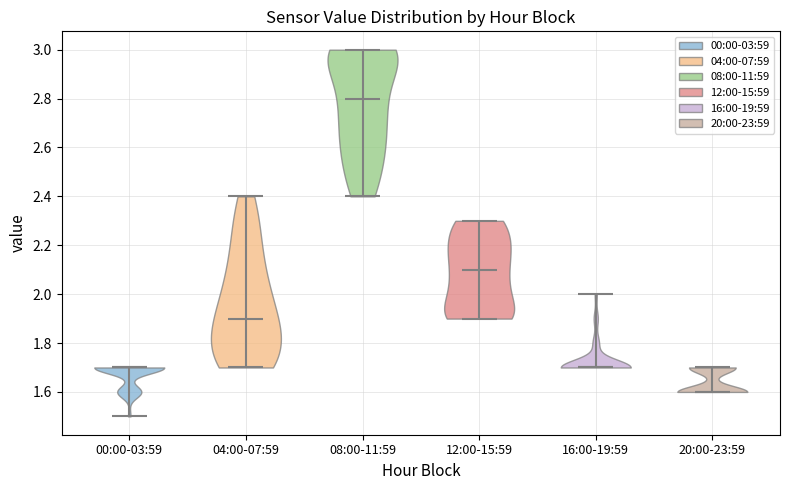

Reading left to right, read every violin against the y-axis: where its median line is, and the lowest and highest points it reaches. The values are not printed on the chart, so give them approximately, as read against the axis.

00:00-03:59: median line 1.7, lowest point 1.5, highest point 1.7
04:00-07:59: median line 1.9, lowest point 1.7, highest point 2.4
08:00-11:59: median line 2.8, lowest point 2.4, highest point 3.0
12:00-15:59: median line 2.1, lowest point 1.9, highest point 2.3
16:00-19:59: median line 1.7, lowest point 1.7, highest point 2.0
20:00-23:59: median line 1.6, lowest point 1.6, highest point 1.7